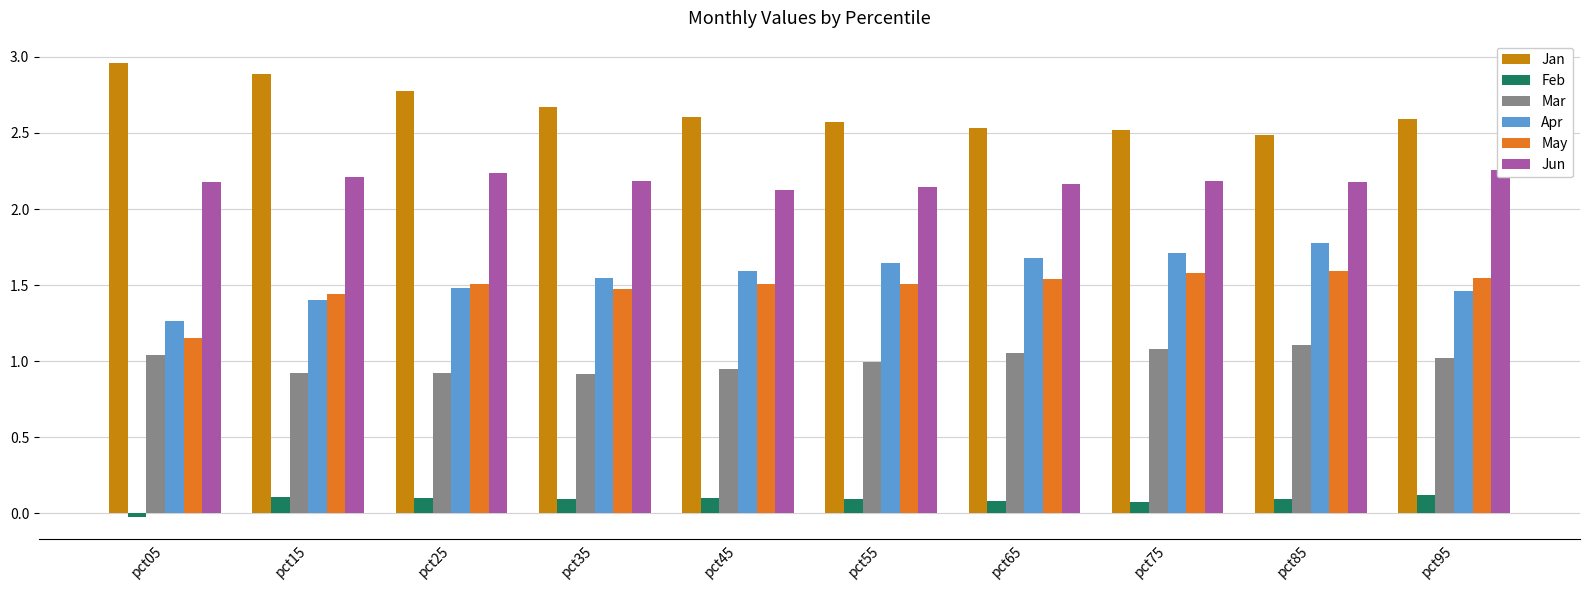

What is the value of the May bar at the 1st from the left?

1.2